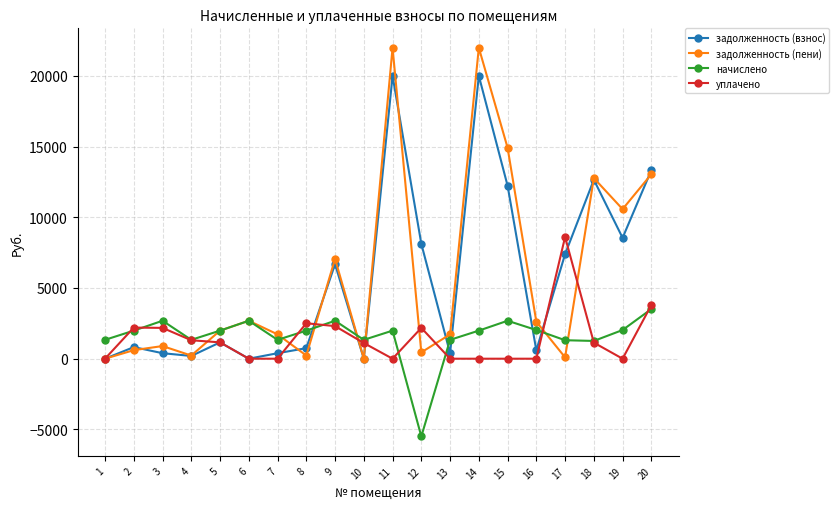

What is the greatest value displayed?

21982.6